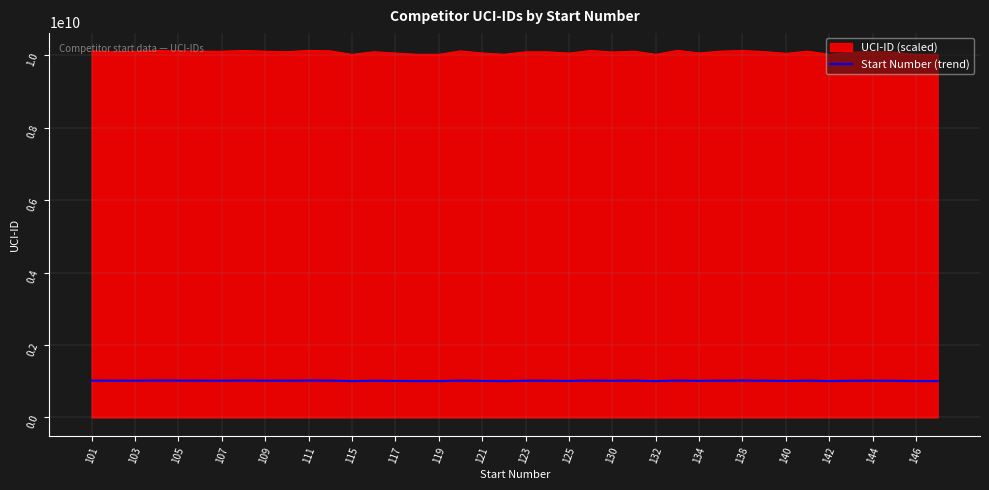

Which series has the largest range (max minus min)?

UCI-ID (scaled)